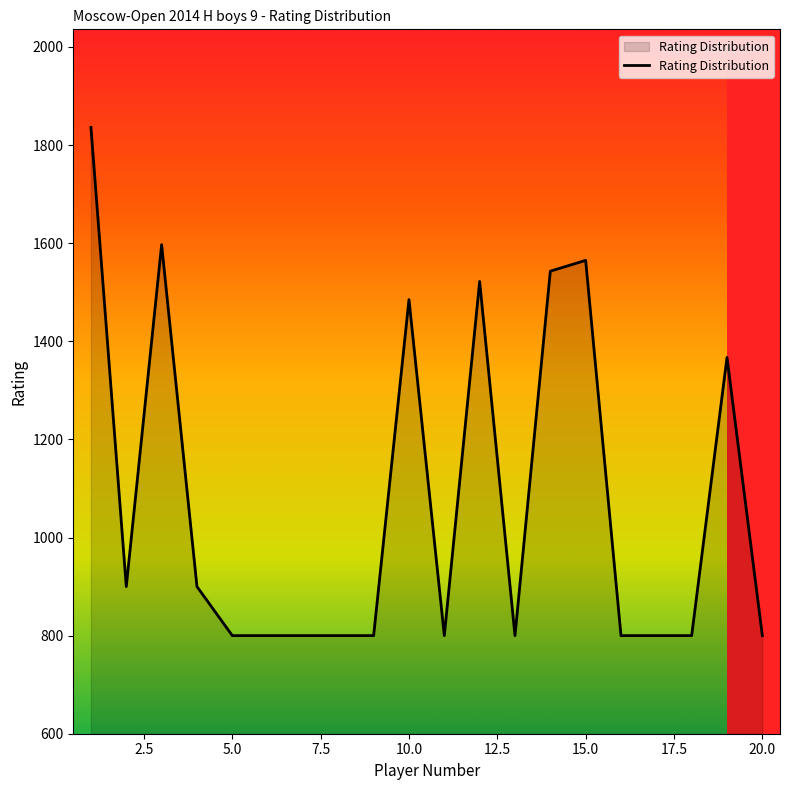

What is the greatest value displayed?

1836